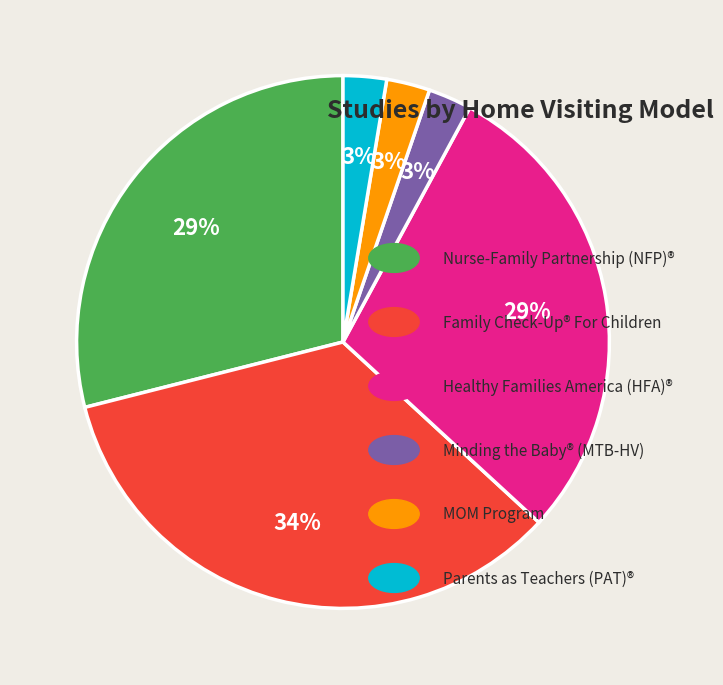

Does any single category account for the majority?

No